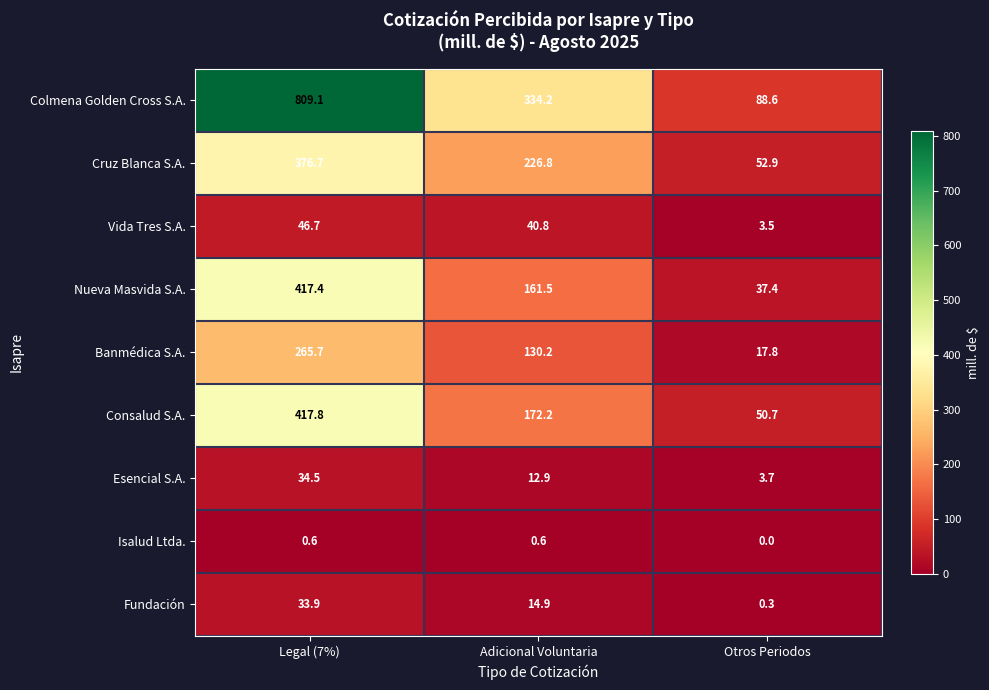

Where does the Fundación series first go above 14?

Legal (7%)